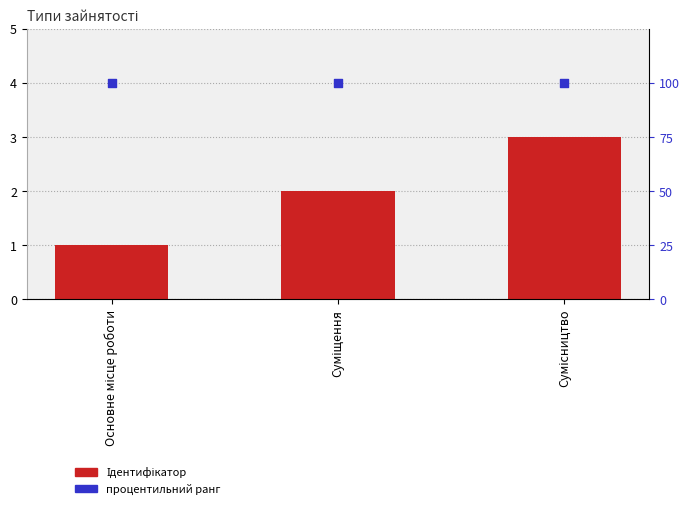

At which category is the sum across all series the highest?

Сумісництво